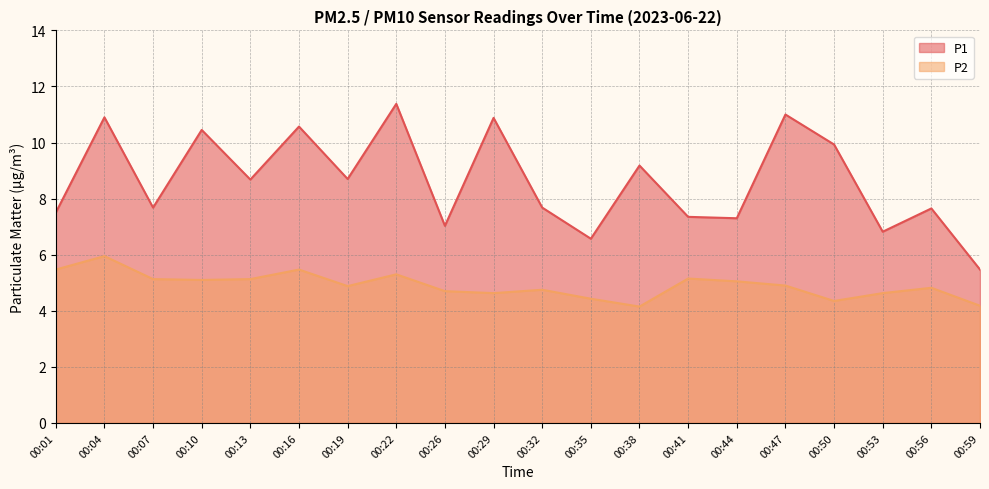

Rank the series by their maximum value, from highest to lowest.

P1, P2